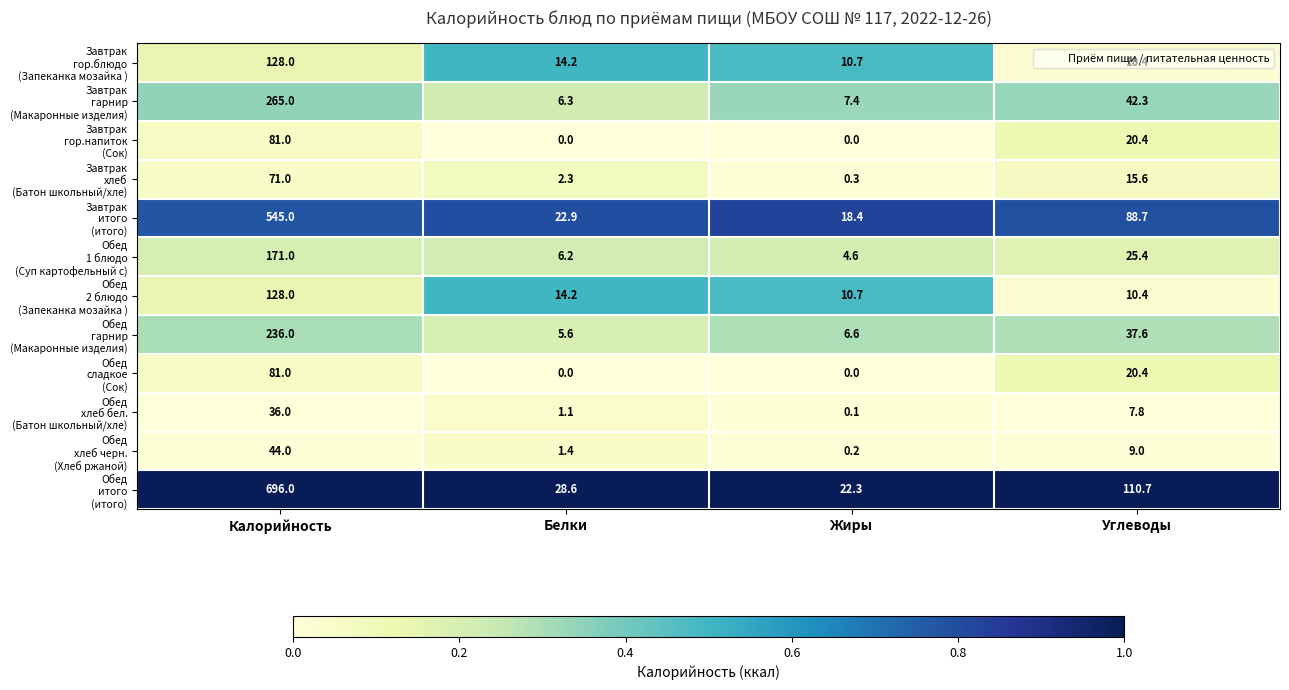

What is the total value across all series at Углеводы?

398.7